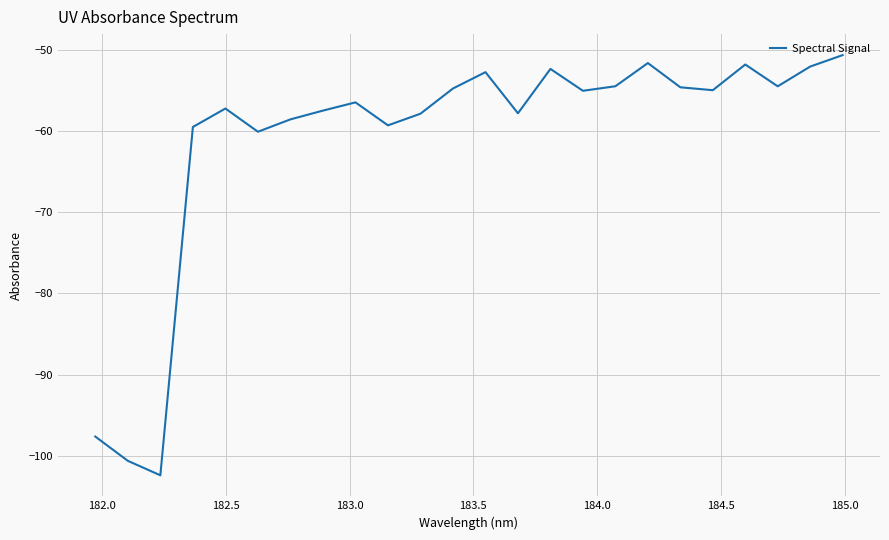

What is the greatest value displayed?

-50.7